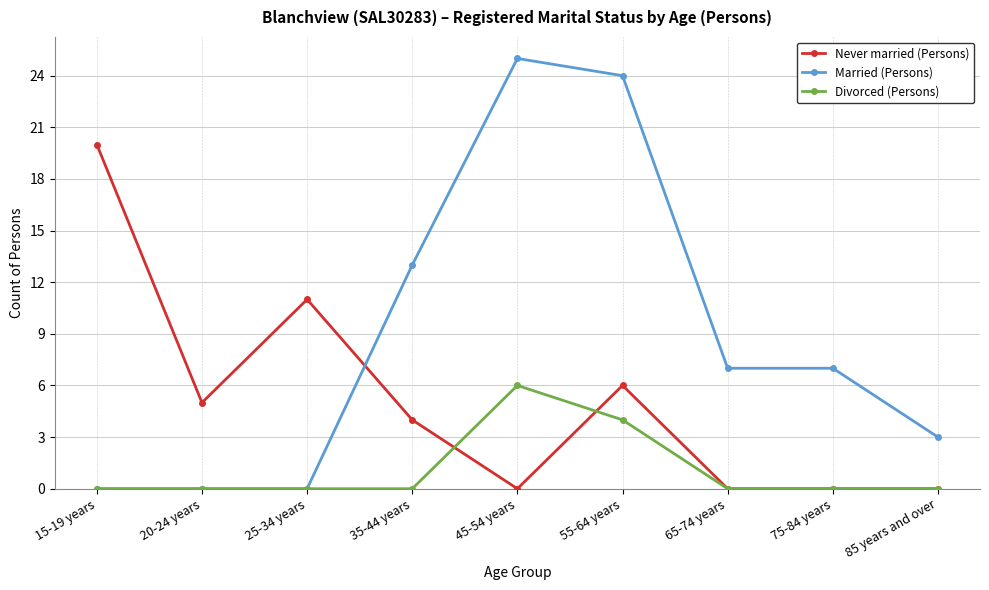

How many data points in Married (Persons) are less than 7?

4